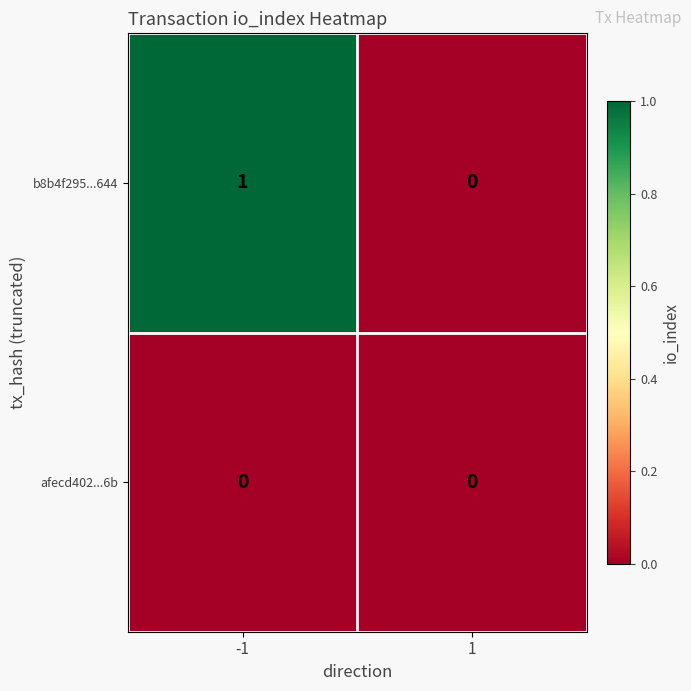

Reading left to right, transcribe all the data shown in this chart.

b8b4f295...644: 1	0
afecd402...6b: 0	0